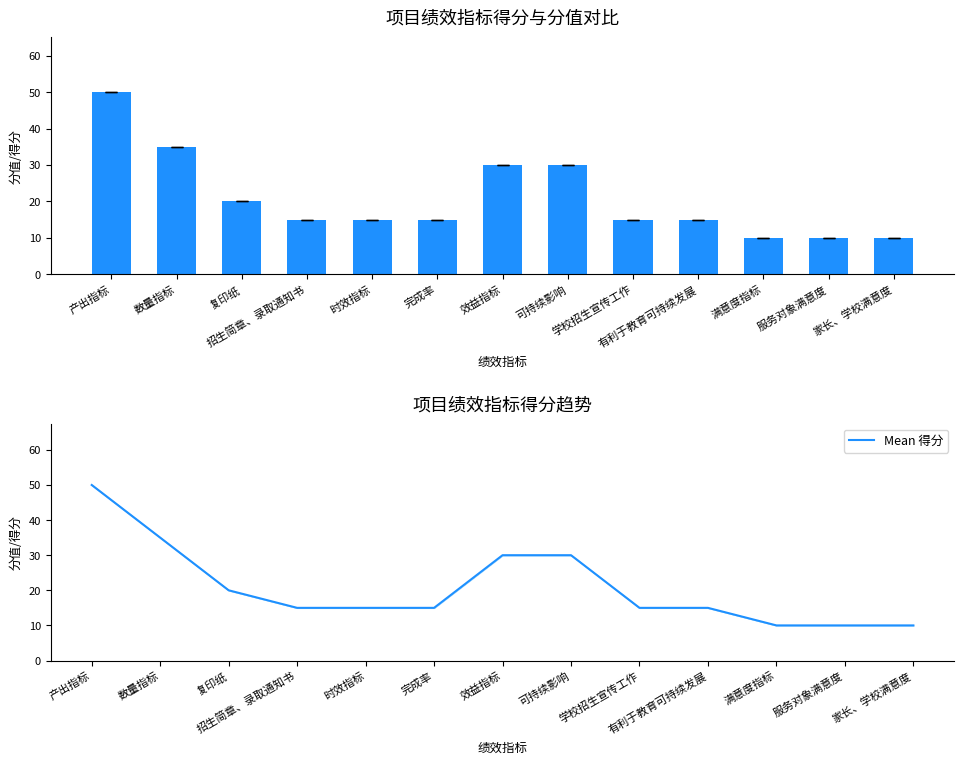

What is the minimum value for Mean 得分?

10